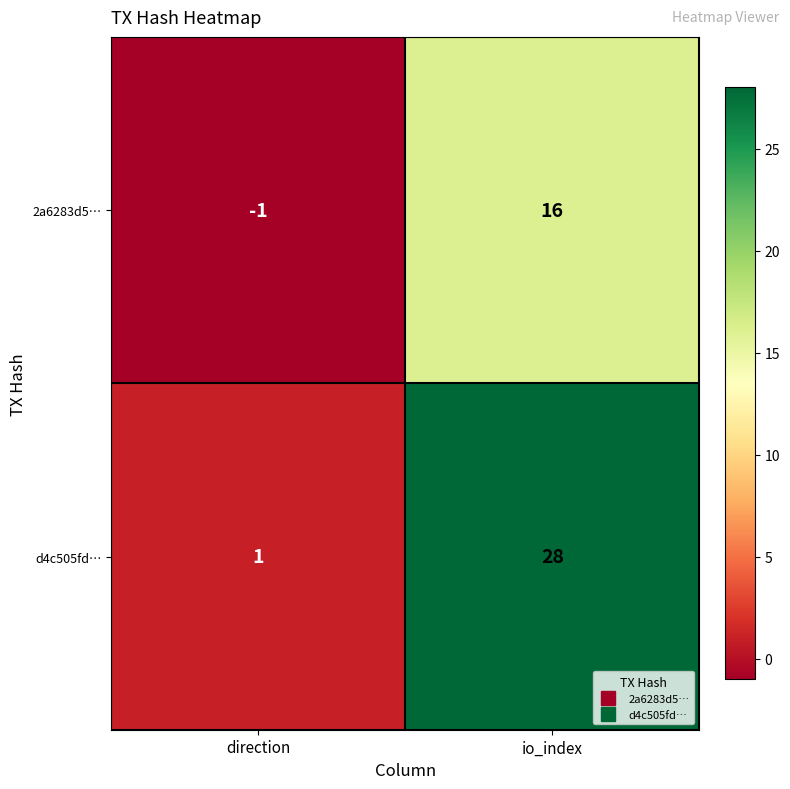

At which label is d4c505fd… closest to 14?

direction